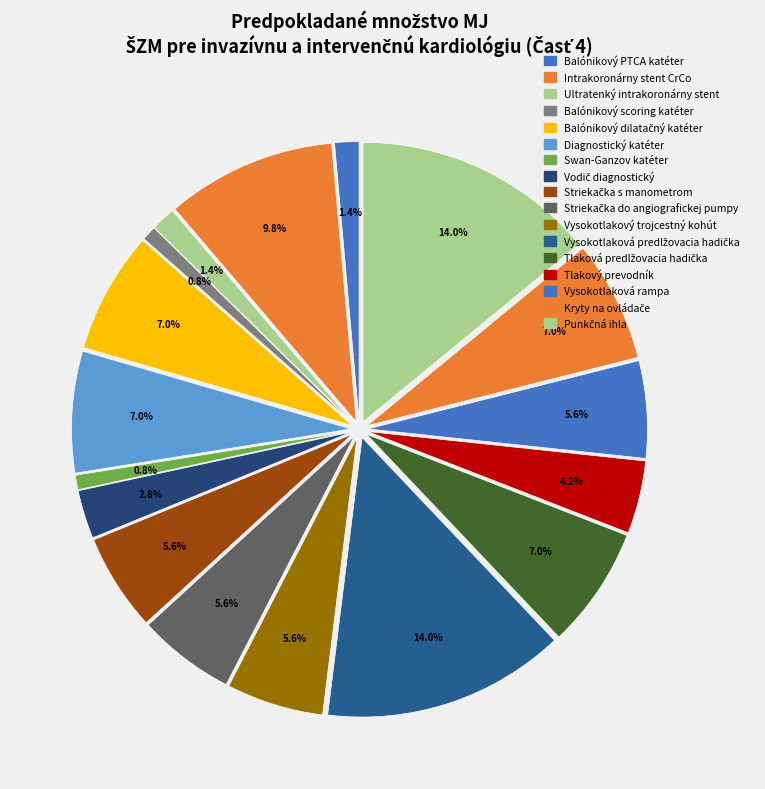

Which has a higher value, Balónikový PTCA katéter or Balónikový scoring katéter?

Balónikový PTCA katéter